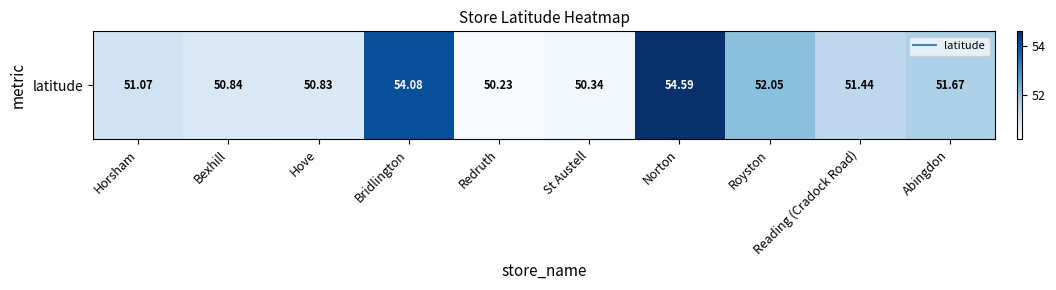

The value at Norton is 54.6. True or false?

True